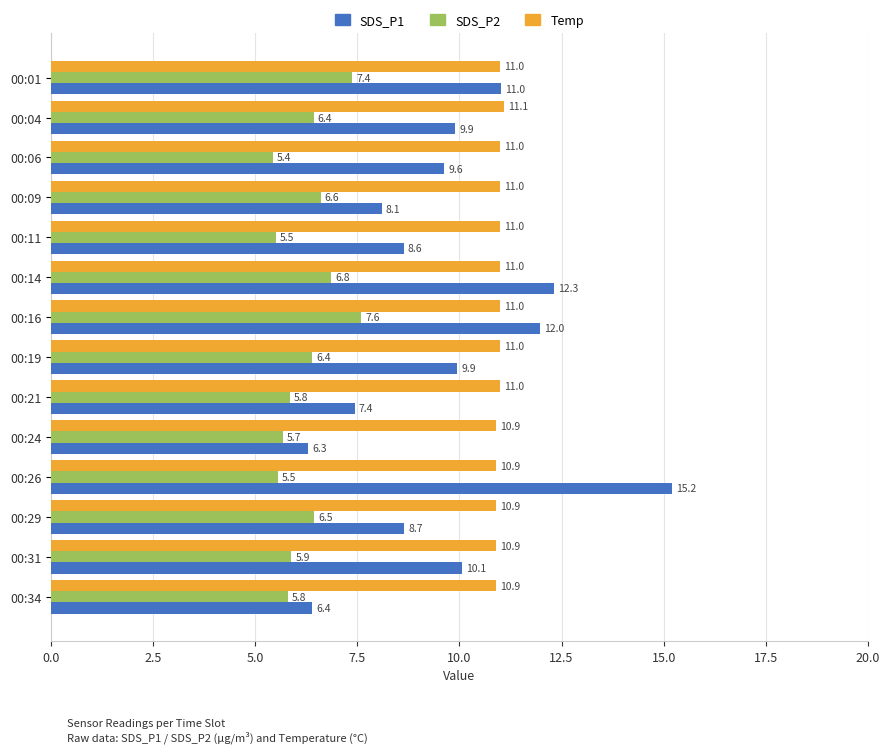

Which series has the largest total across all categories?

Temp